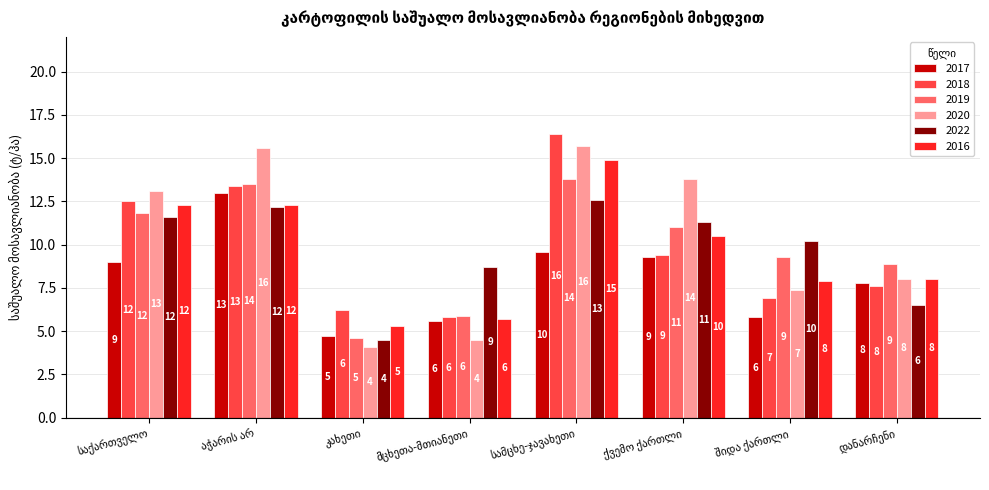

What are all the series names shown in the legend?

2017, 2018, 2019, 2020, 2022, 2016